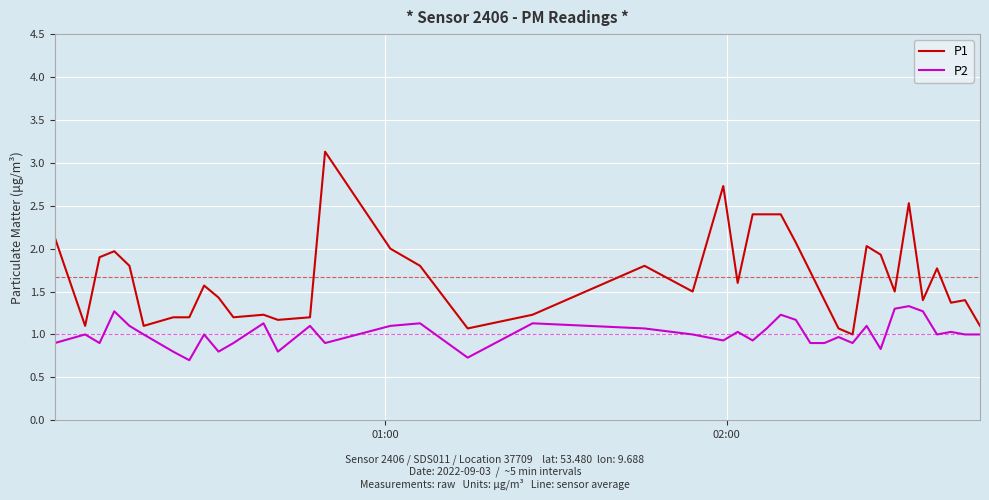

What are all the series names shown in the legend?

P1, P2